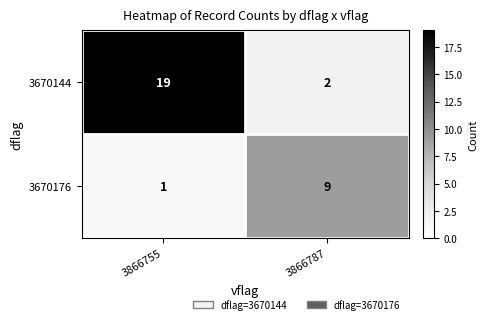

Reading left to right, what are all the values shown in this chart?

3670144: 3866755=19	3866787=2
3670176: 3866755=1	3866787=9